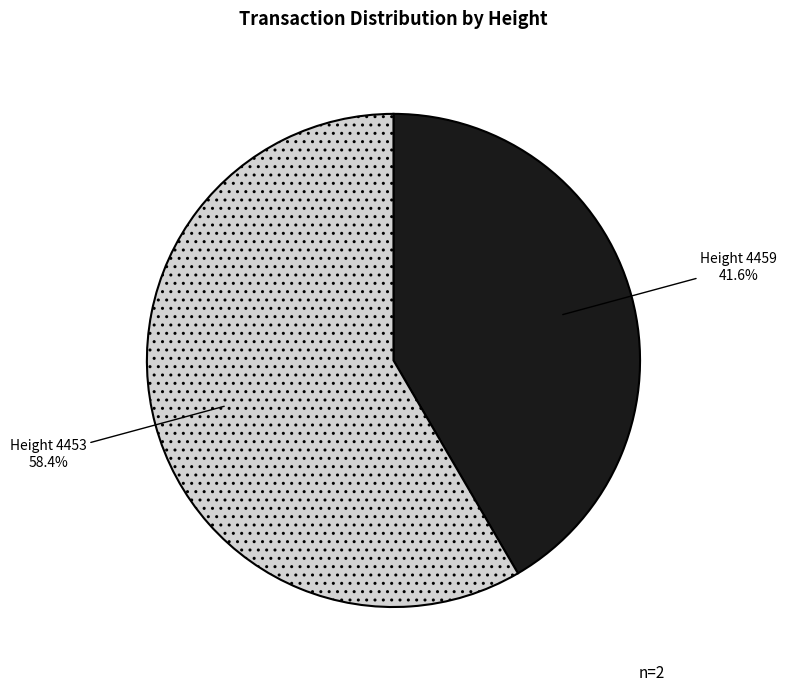

Rank the categories by value from highest to lowest.

Height 4453, Height 4459